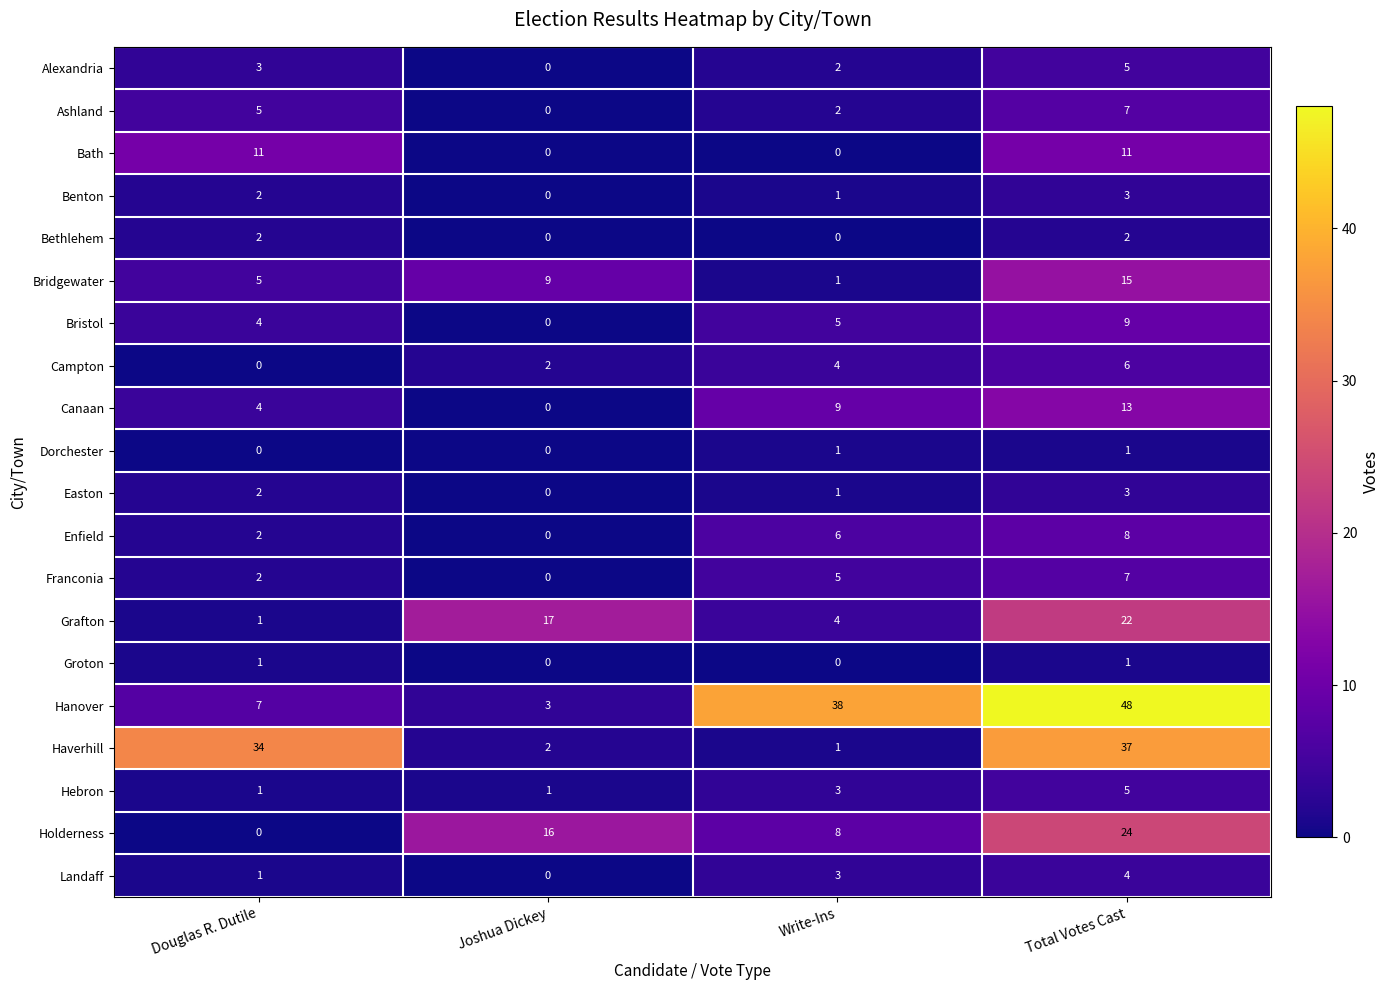

Which series has the largest range (max minus min)?

Hanover